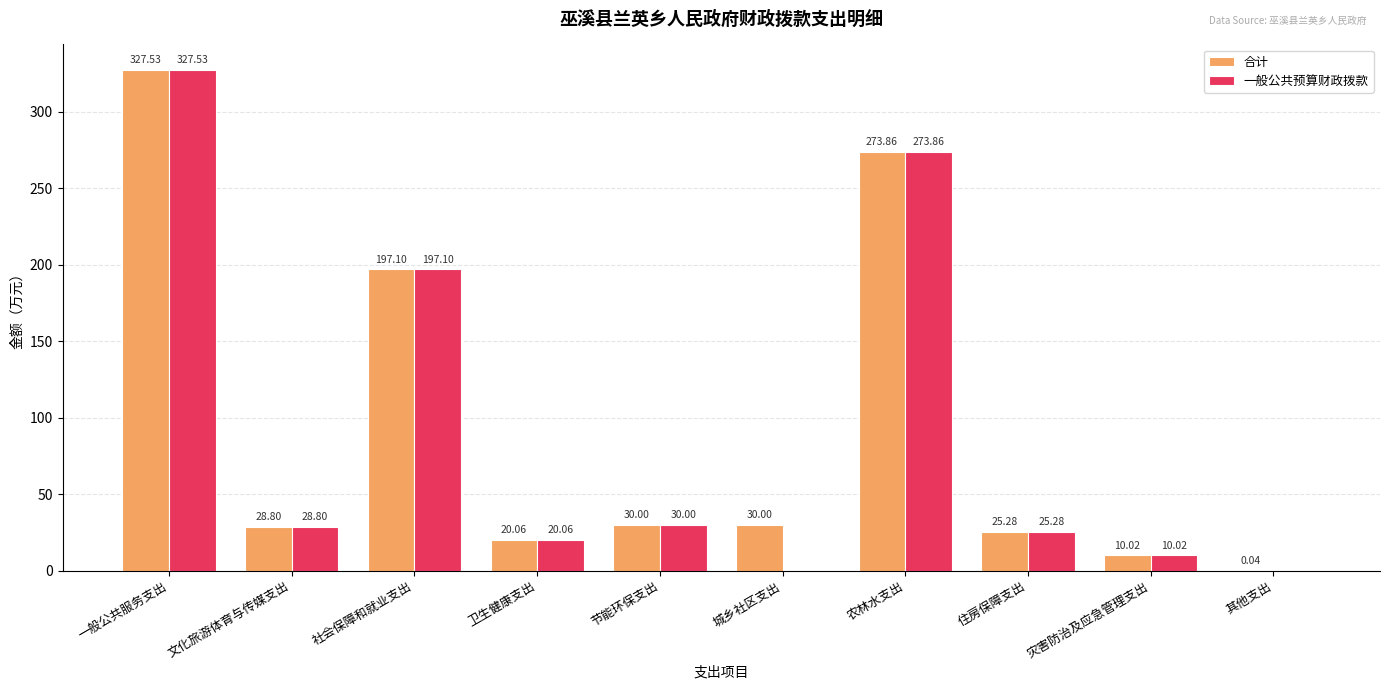

Which category has the highest value in the 一般公共预算财政拨款 series?

一般公共服务支出